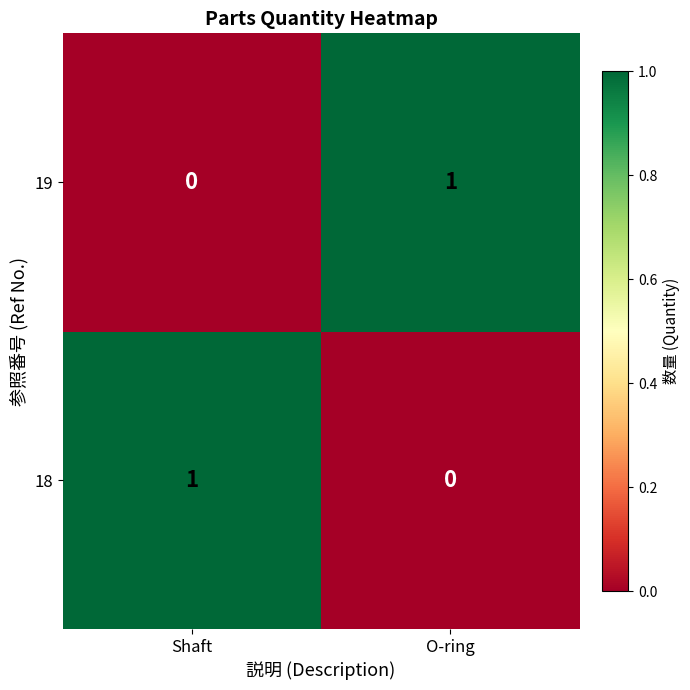

At which label is 18 closest to 0?

O-ring